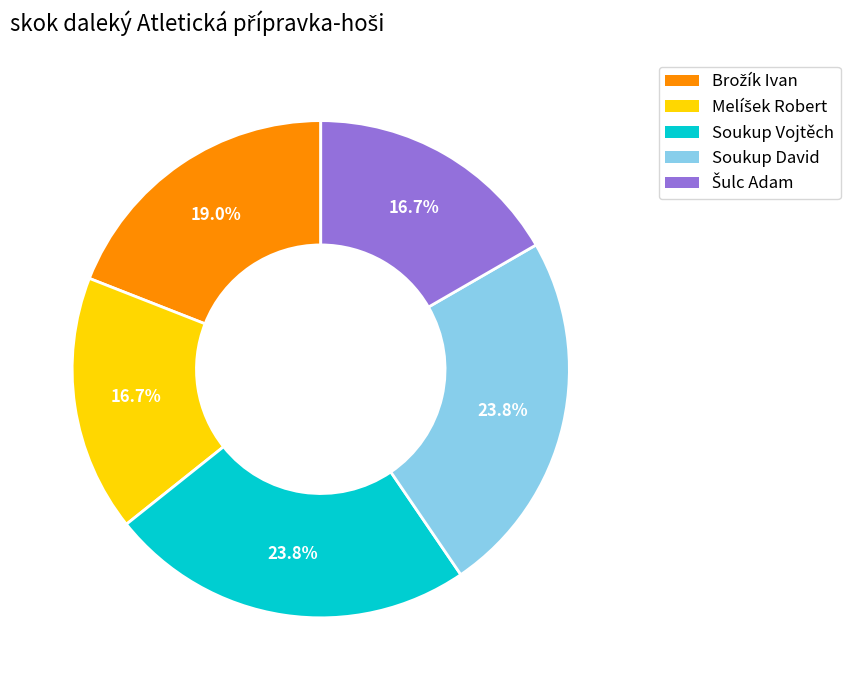

Is there a majority slice in this chart?

No